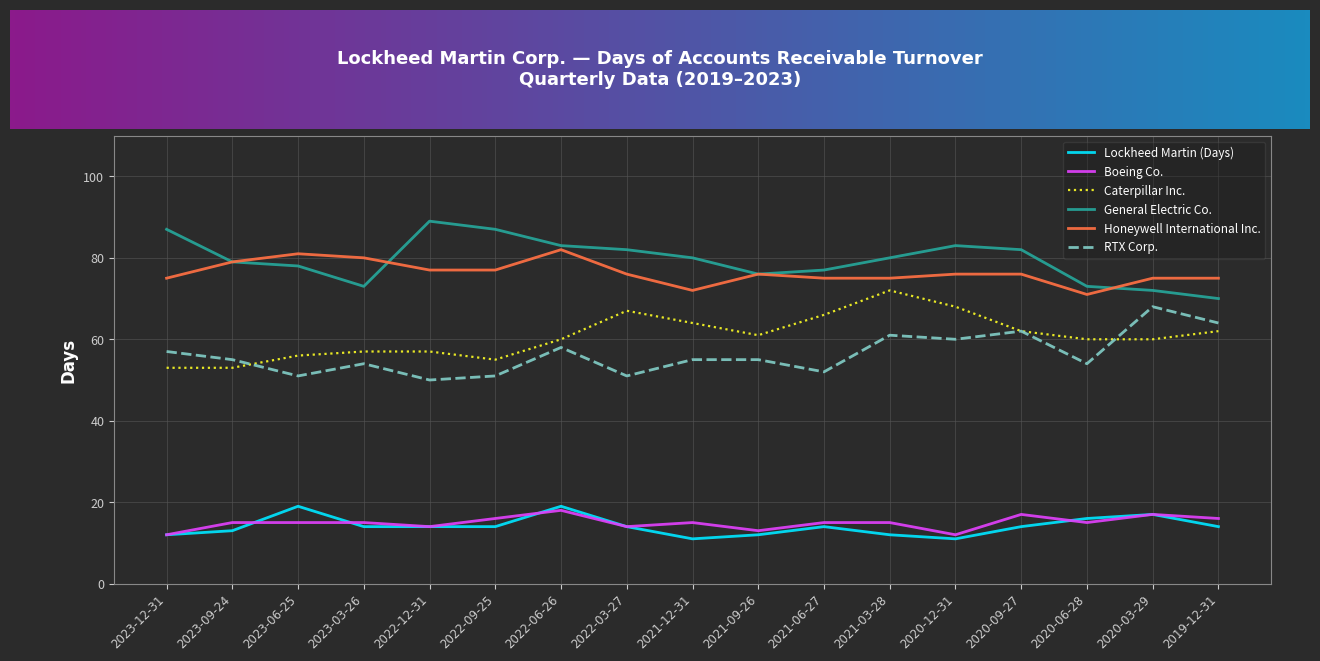

True or false: Lockheed Martin (Days) and General Electric Co. intersect in this chart.

False